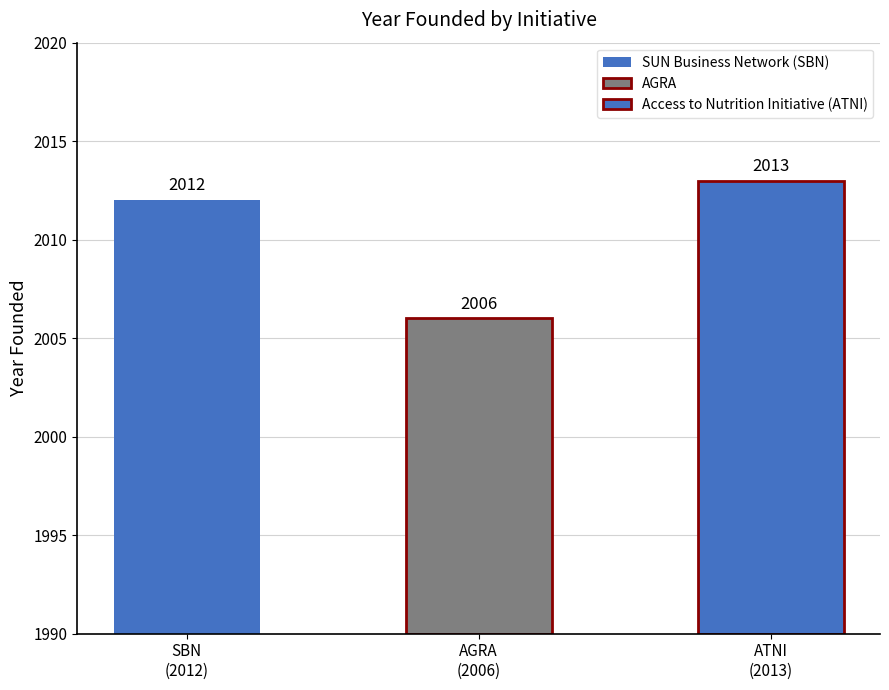

Between AGRA and SUN Business Network (SBN), which is larger?

SUN Business Network (SBN)